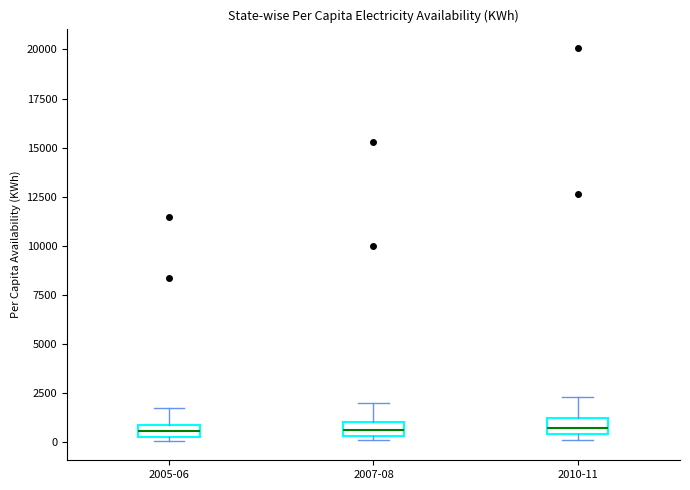

Where is the lower edge of the box for 2005-06 on the y-axis? The values are not printed on the chart, so give them approximately, as read against the axis.

500